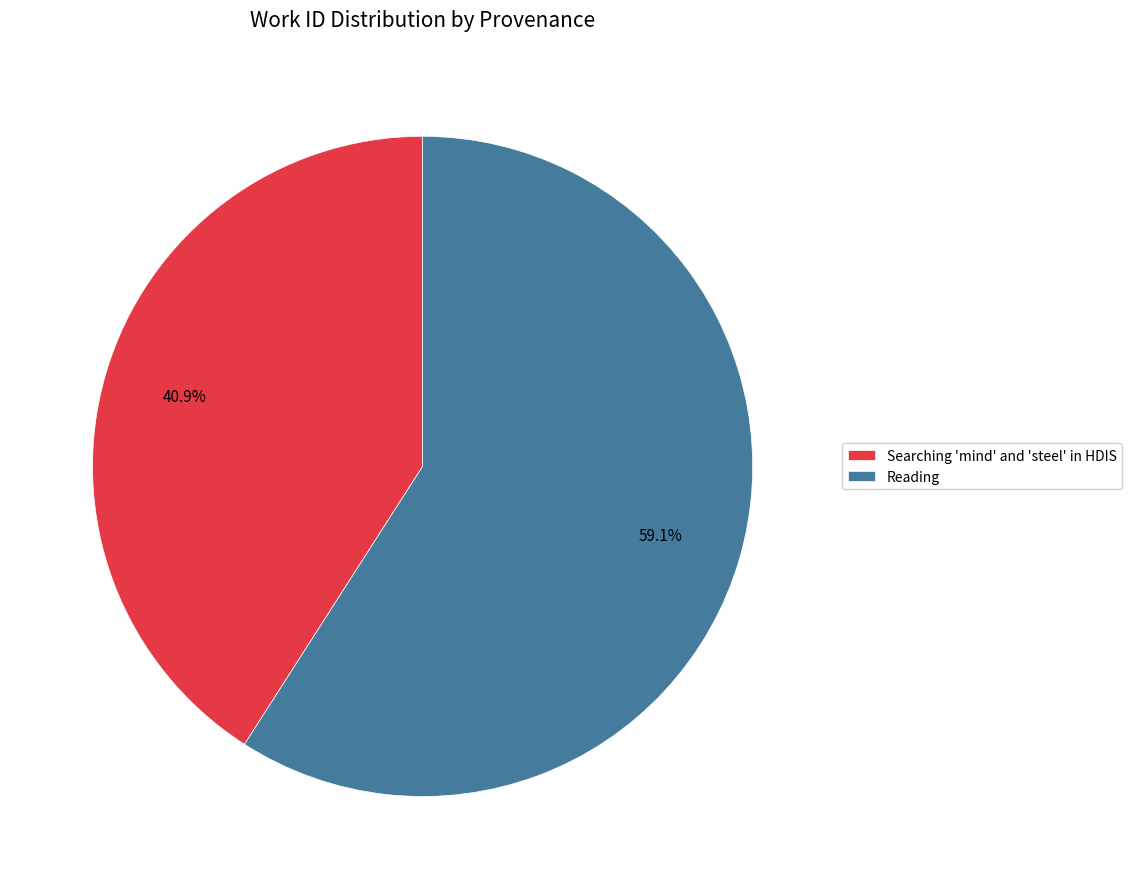

How many segments does this pie chart have?

2